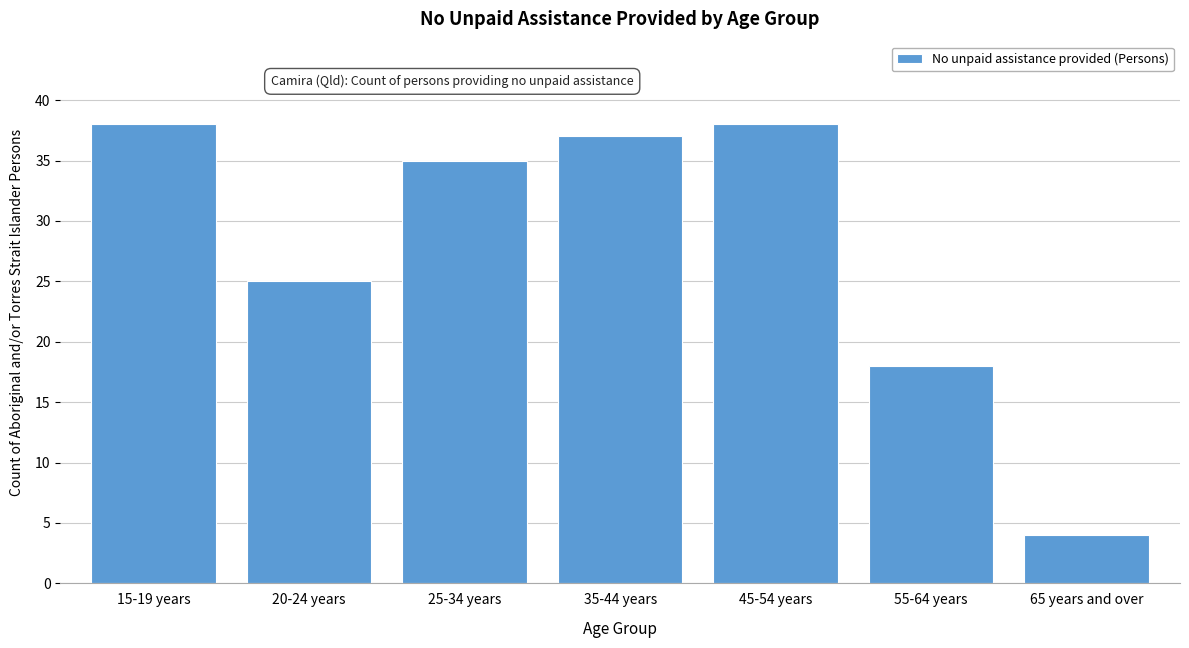

Reading left to right, transcribe all the data shown in this chart.

15-19 years=38	20-24 years=25	25-34 years=35	35-44 years=37	45-54 years=38	55-64 years=18	65 years and over=4